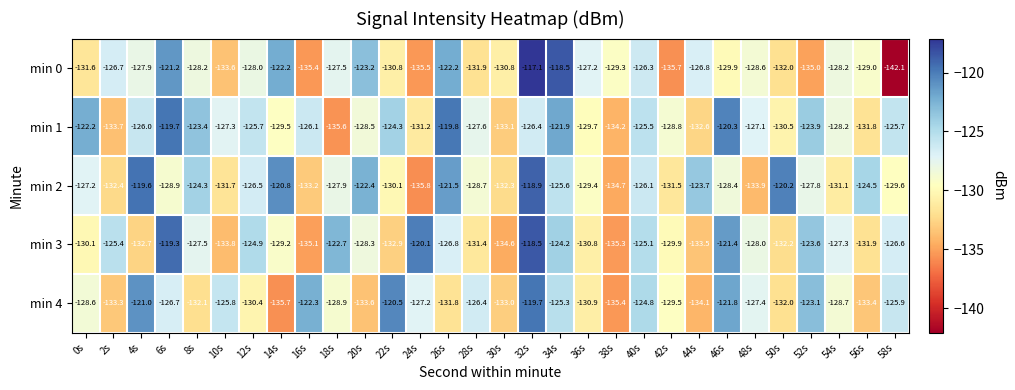

What is the spread (max minus min) of values at 10s?

8.0